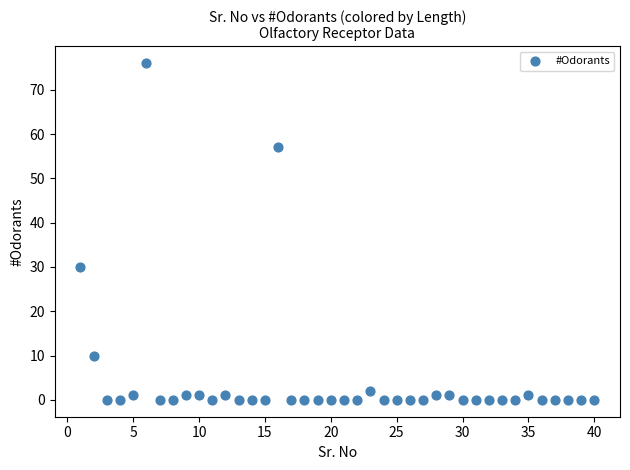

What is the range of Y values (max minus min)?

76